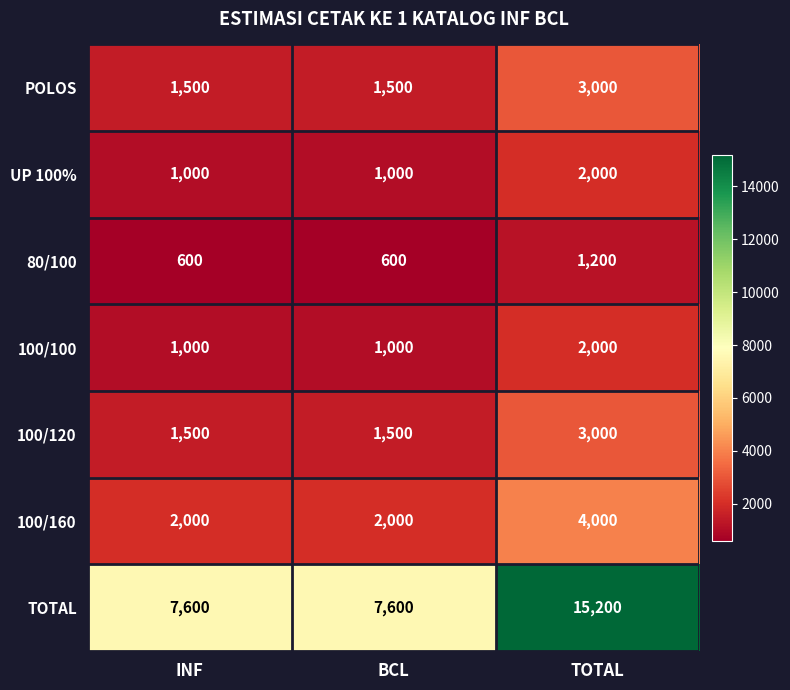

What value does the UP 100% series have at INF?

1000